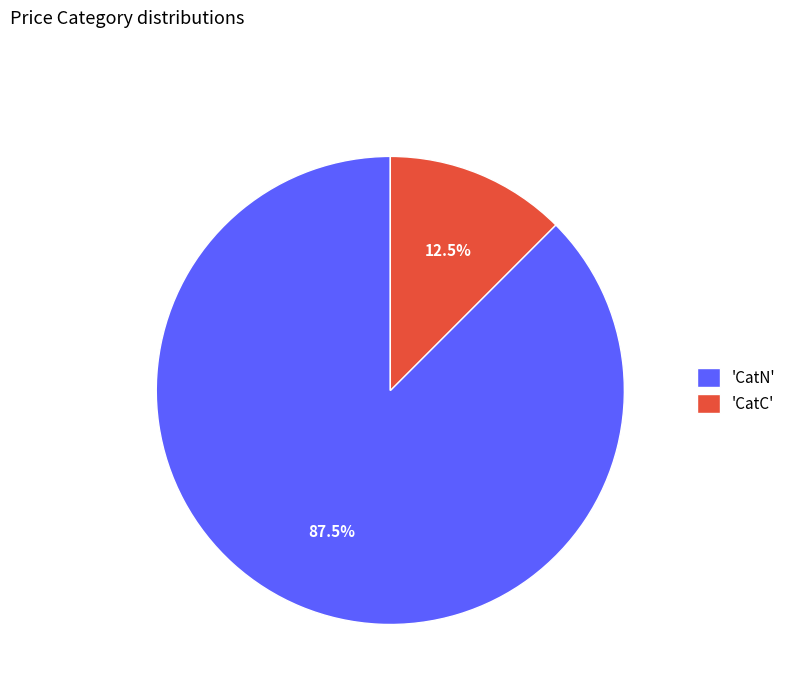

Does 'CatN' account for over 50% of the chart?

Yes